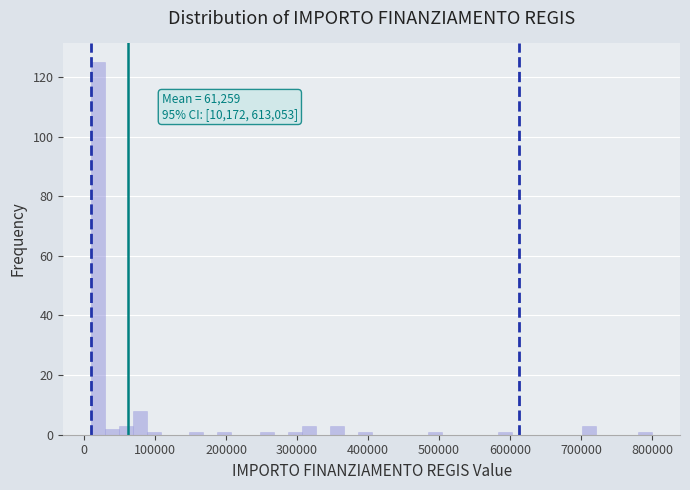

Around what value on the x-axis is the tallest bar? Give the approximate position of its centre, as read against the axis.

20000